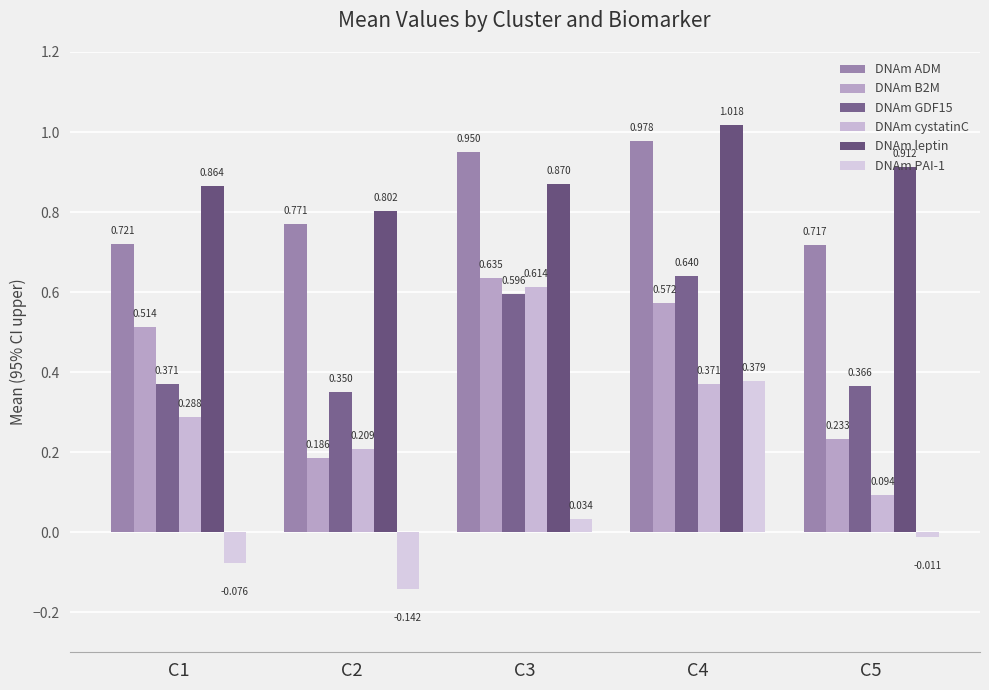

Which has a higher value, C5 or C3?

C3